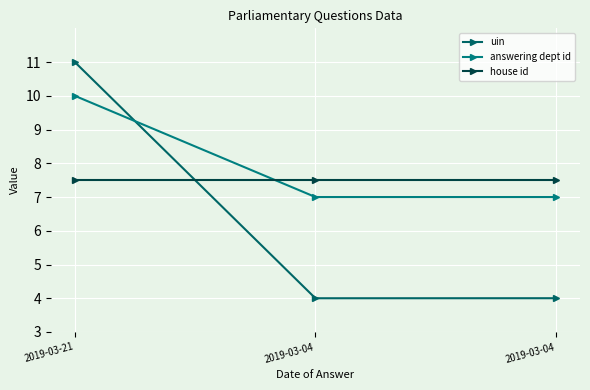

How many lines are shown in the chart?

3